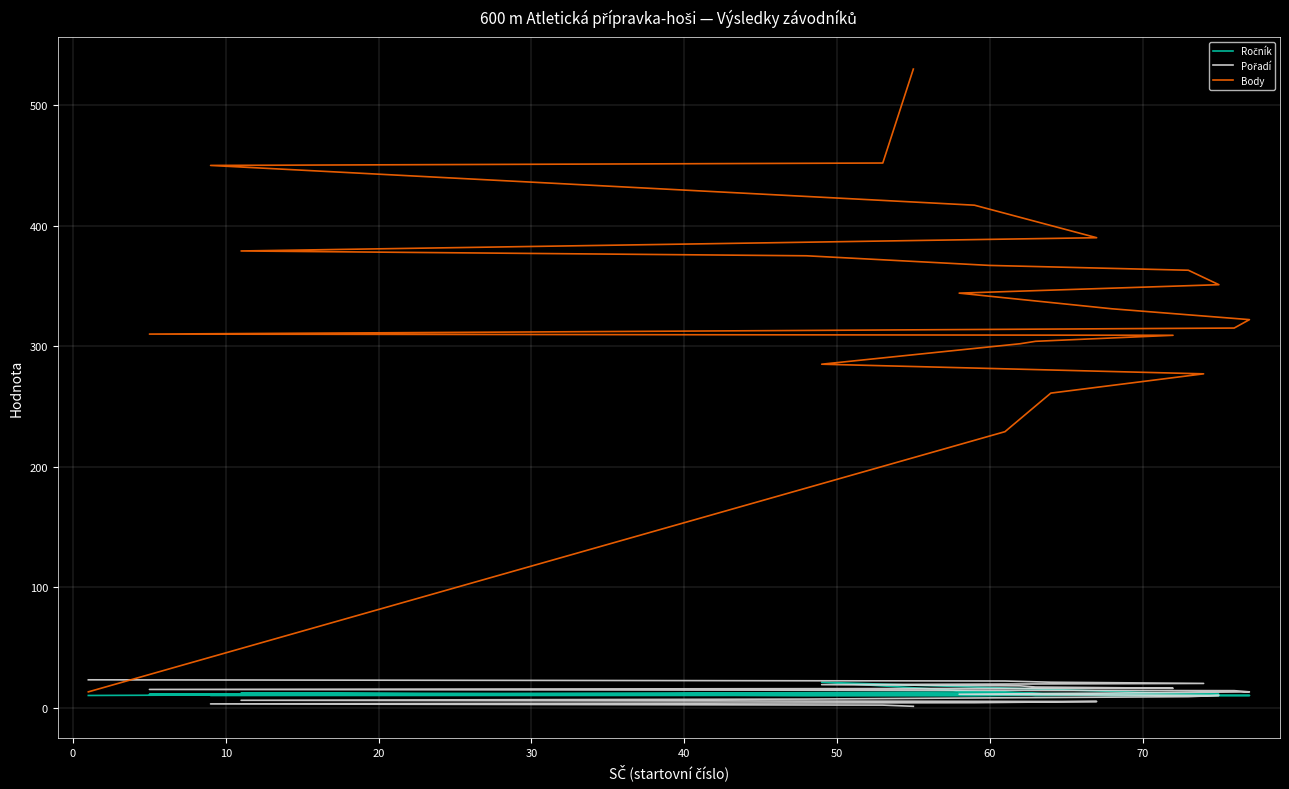

True or false: Ročník has a value of 11 at 20.

True